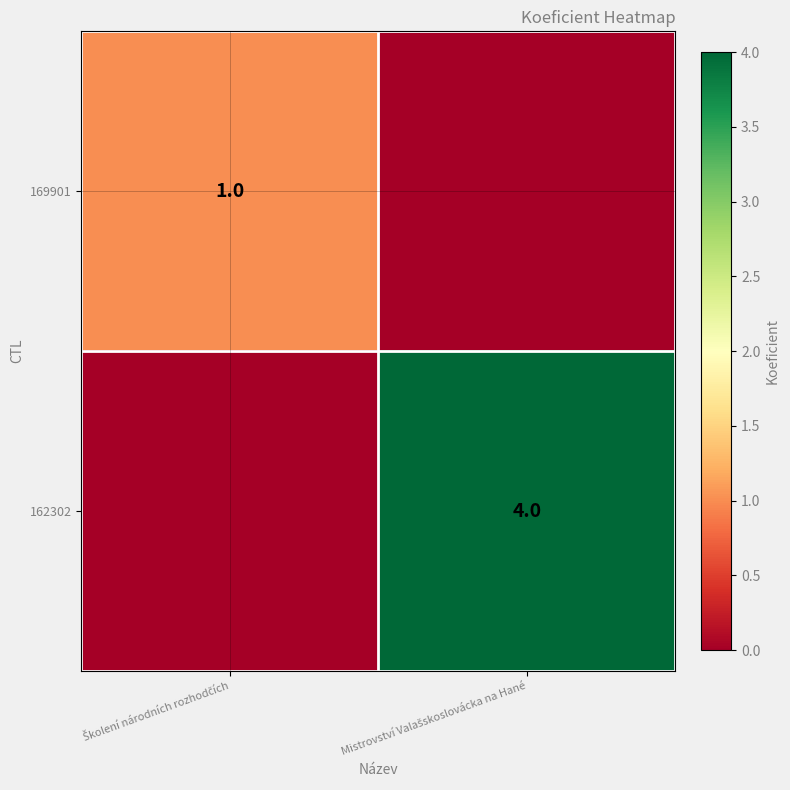

What is the difference between the maximum and minimum values in the 162302 series?

4